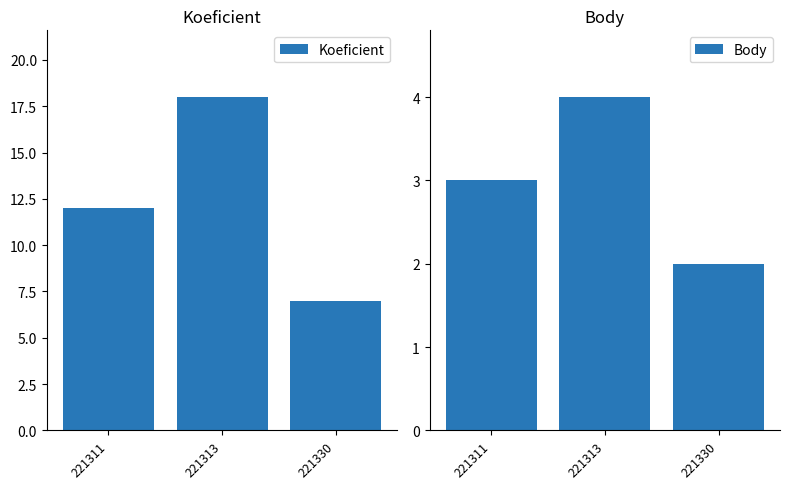

What is the total value across all series at 221330?

9